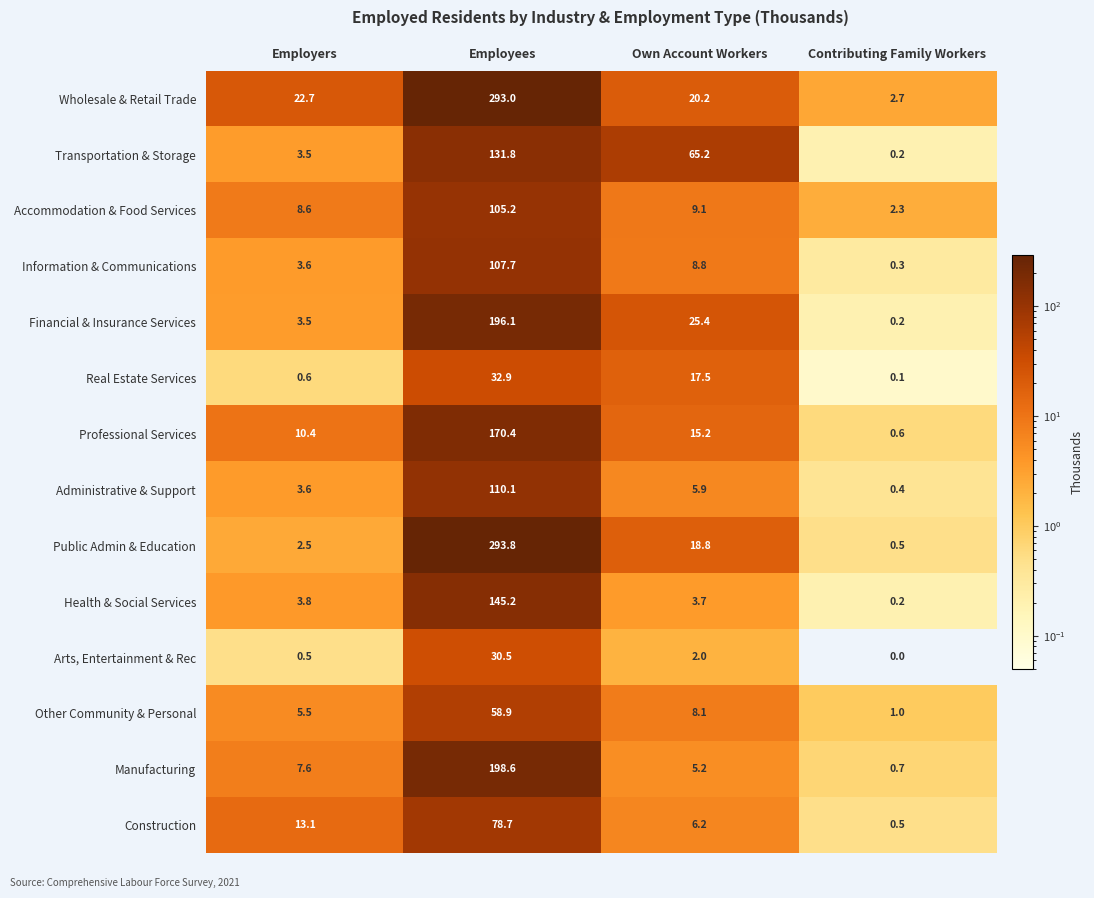

What is the sum of the Real Estate Services values at Employees and Contributing Family Workers?

33.0